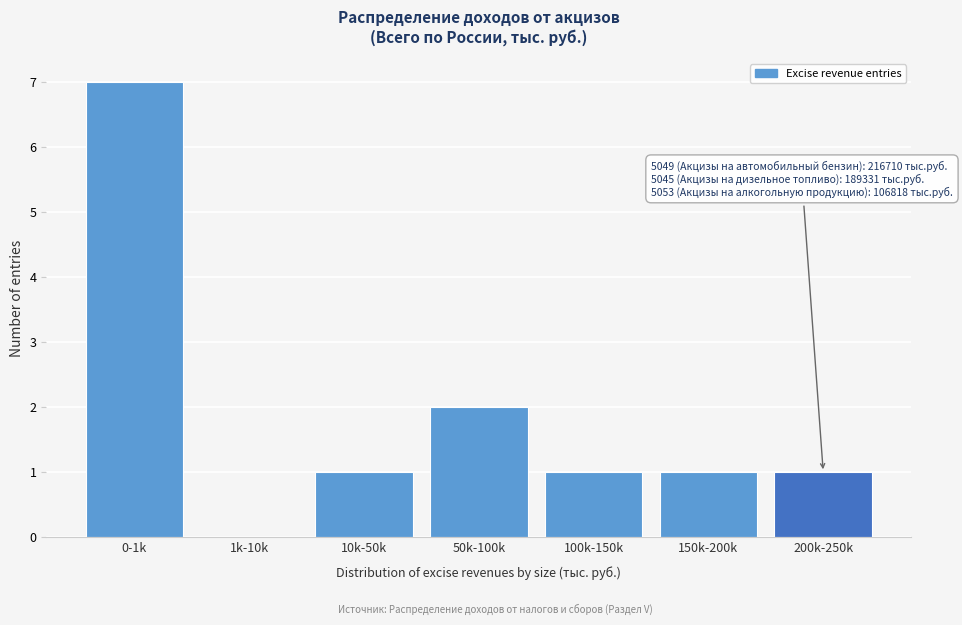

Reading right to left, list all the values displayed in this chart.

200k-250k=1	150k-200k=1	100k-150k=1	50k-100k=2	10k-50k=1	1k-10k=0	0-1k=7